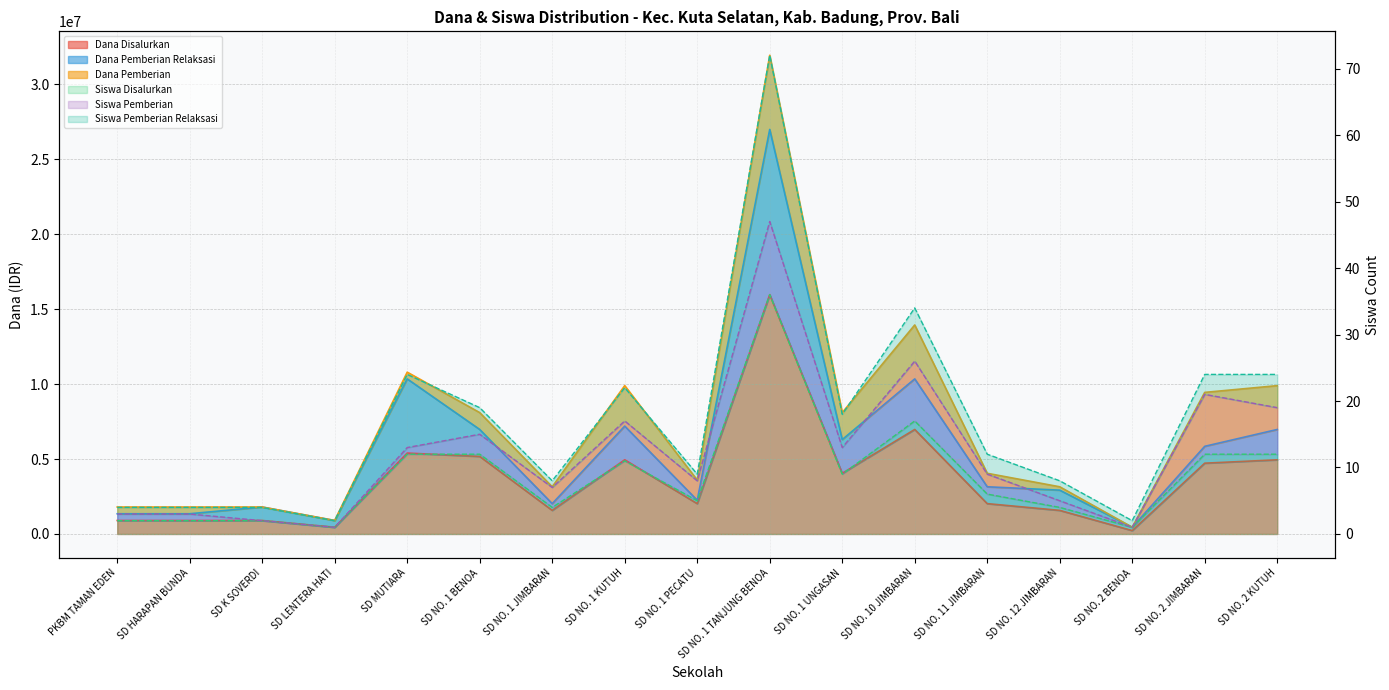

What is the difference between the maximum and minimum values in the Dana Pemberian Relaksasi series?

26550000